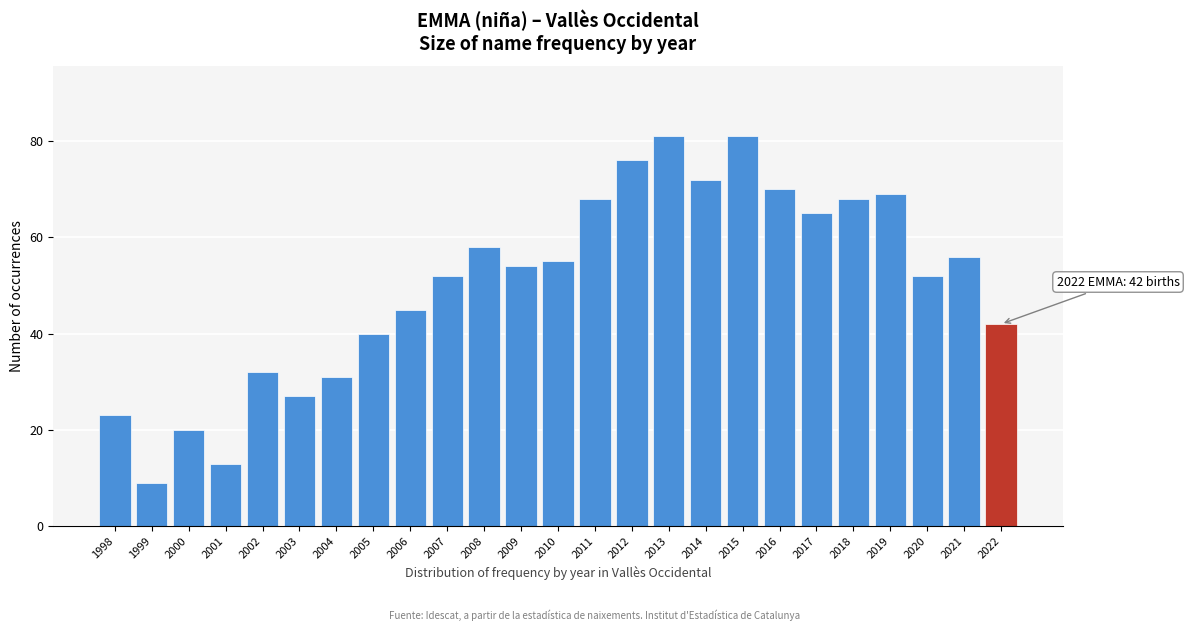

Reading left to right, transcribe all the data shown in this chart.

23	9	20	13	32	27	31	40	45	52	58	54	55	68	76	81	72	81	70	65	68	69	52	56	42